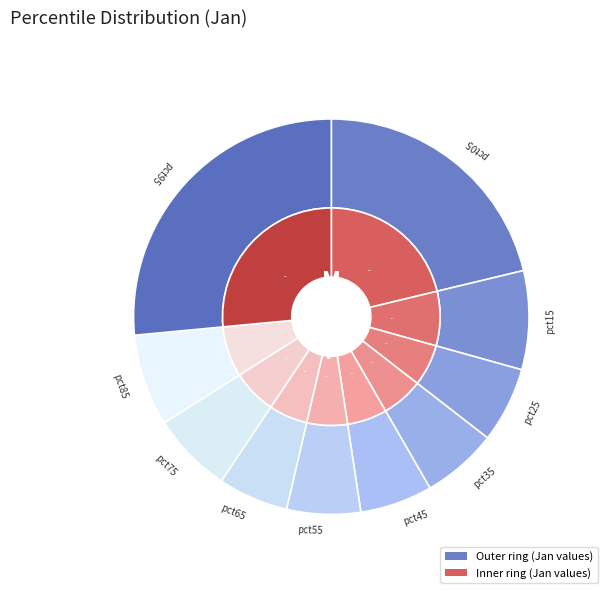

Rank the categories by value from highest to lowest.

pct95, pct05, pct15, pct85, pct75, pct35, pct25, pct55, pct45, pct65